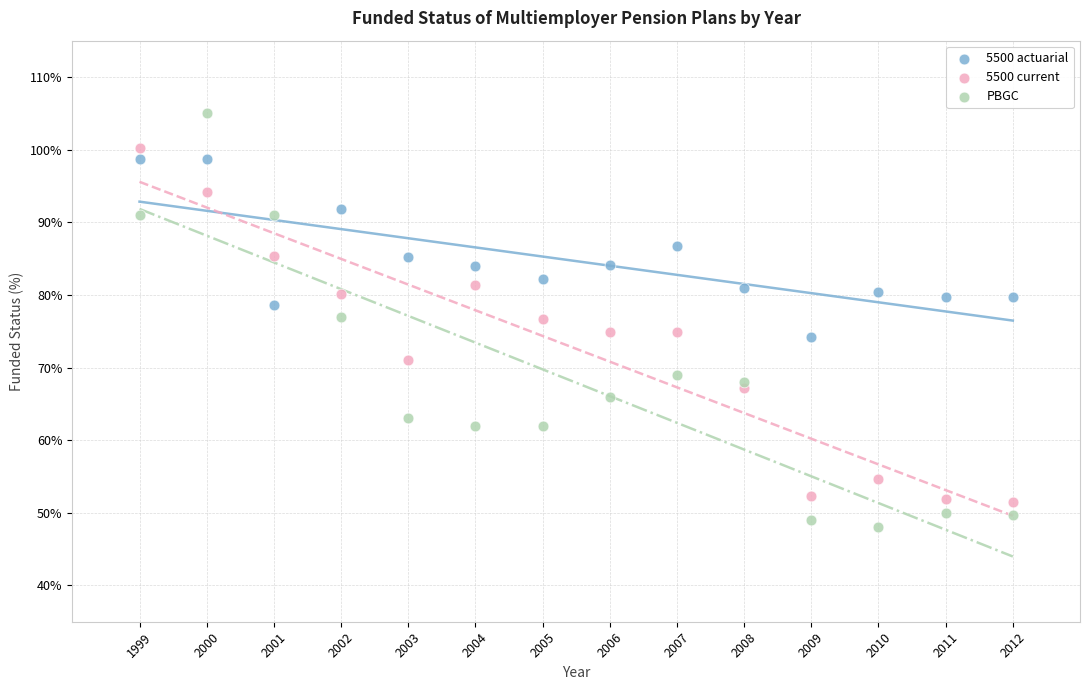

Which series reaches the maximum Y coordinate?

PBGC